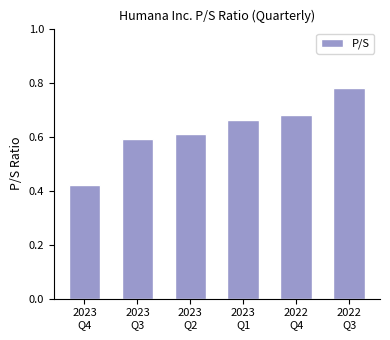

Are the bars horizontal?

No